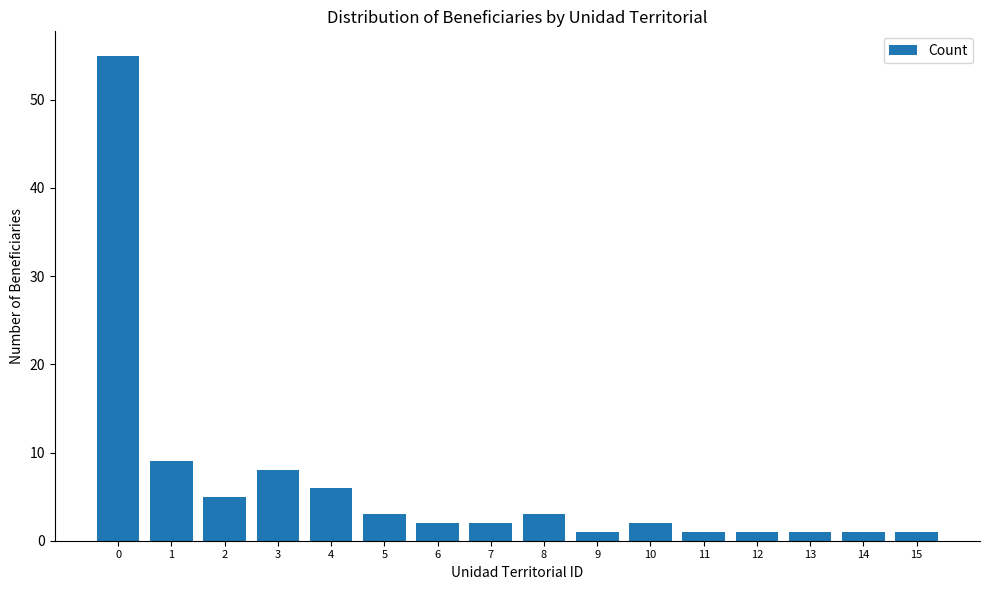

The value at 15 is 1. True or false?

True